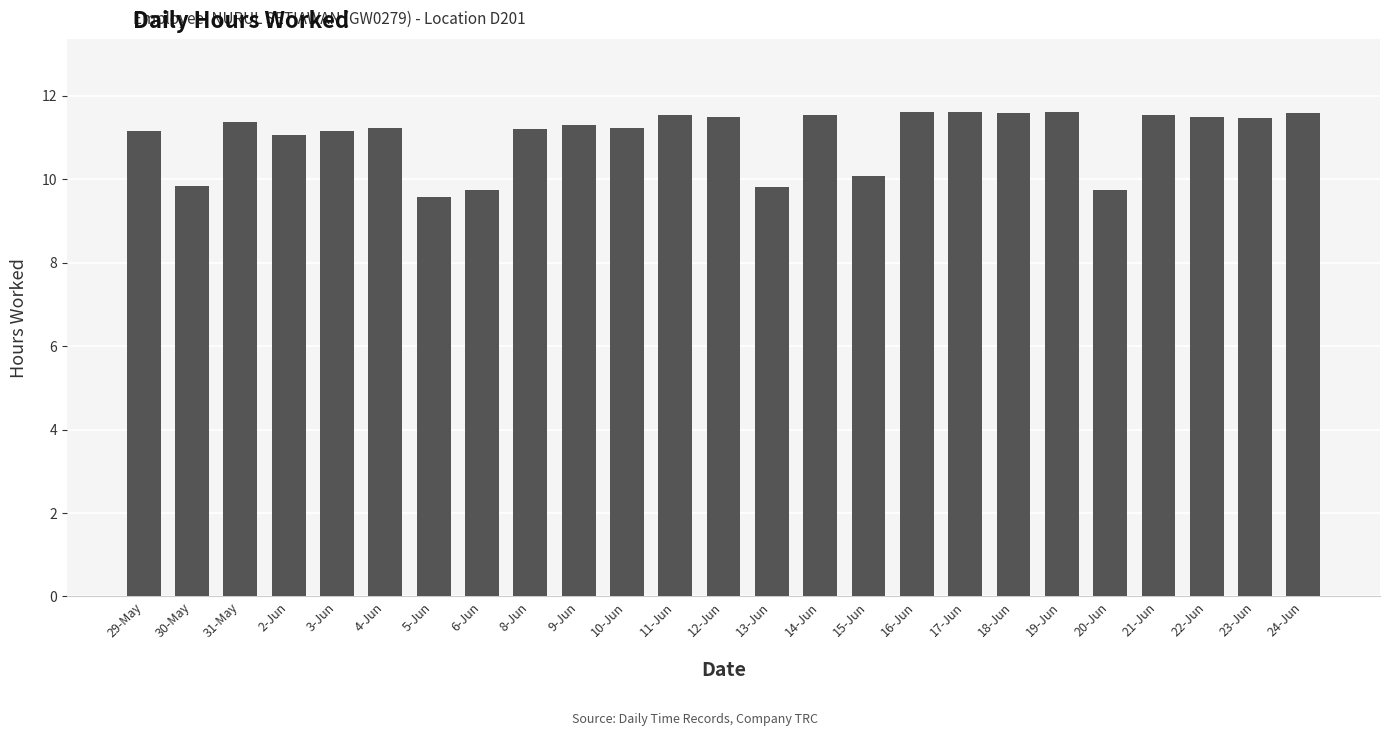

The chart shows a value of 11.6 at 19-Jun. True or false?

True